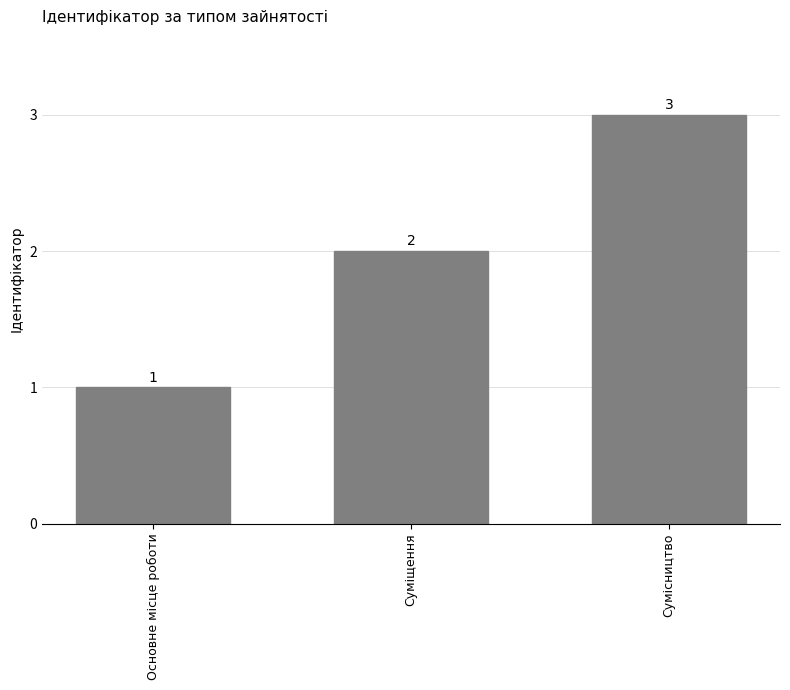

Which label corresponds to the smallest value in the chart?

Основне місце роботи